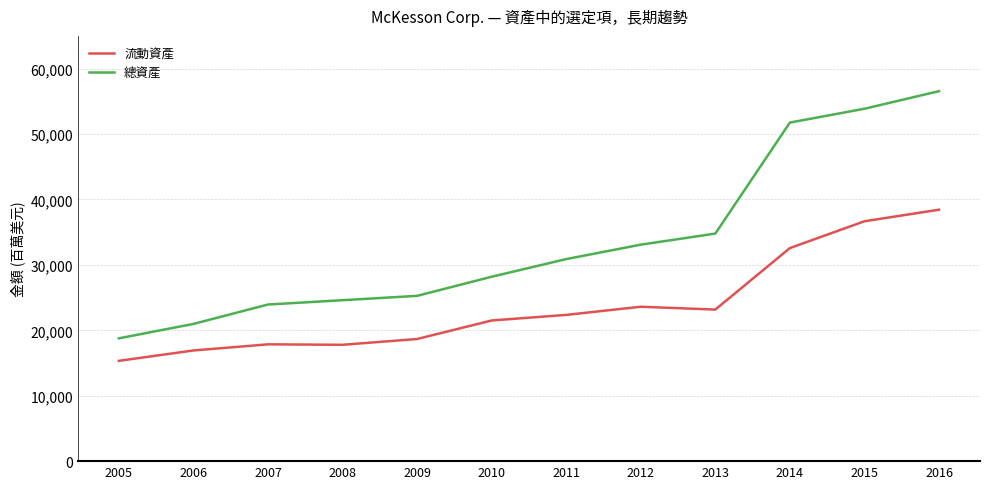

Read the 總資產 value at 2014, to the nearest 100.

51800